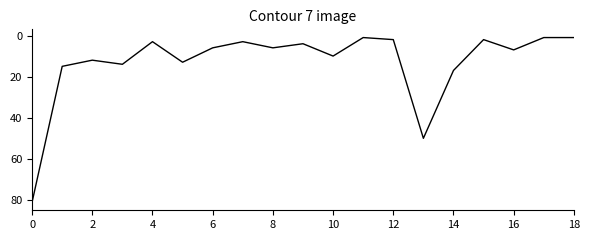

What is the maximum value shown in the chart?

81